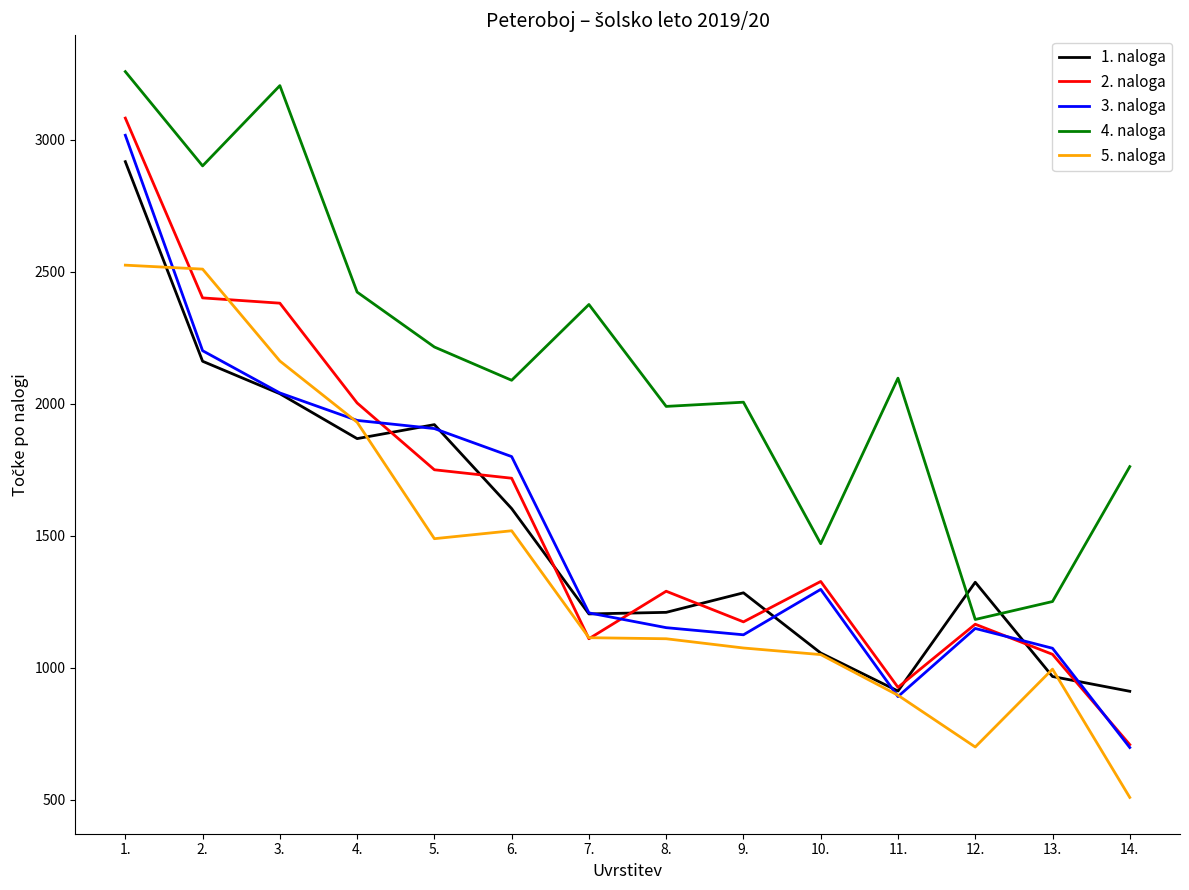

Between which two adjacent categories do 1. naloga and 4. naloga first intersect?

11. and 12.